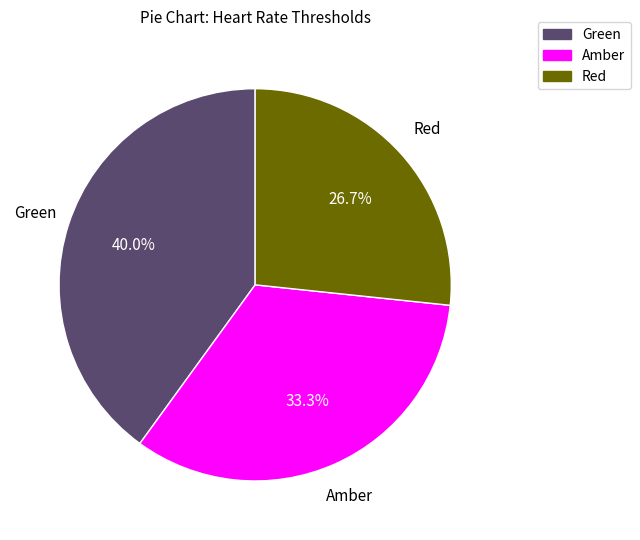

Which has a higher value, Amber or Red?

Amber